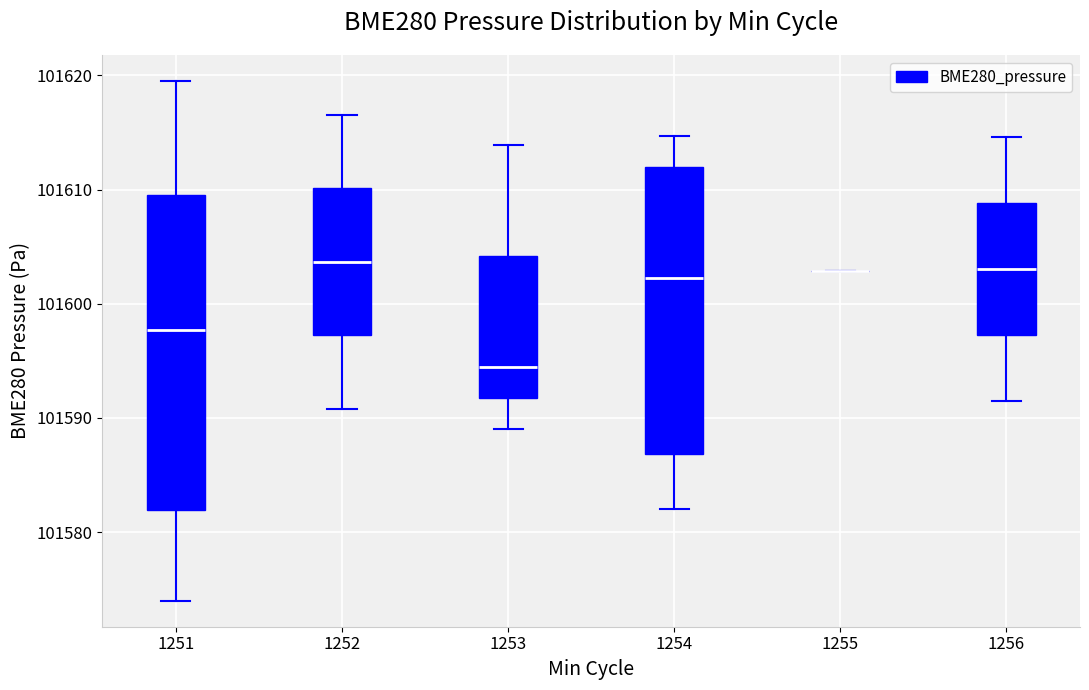

Reading left to right, transcribe this box plot: for each box, give where its median line is, the range the box spans, and where its two whiskers end, as read against the y-axis. The values are not printed on the chart, so give them approximately, as read against the axis.

1251: median 101598, box 101582 to 101610, whiskers 101574 to 101620
1252: median 101604, box 101597 to 101610, whiskers 101591 to 101617
1253: median 101594, box 101592 to 101604, whiskers 101589 to 101614
1254: median 101602, box 101587 to 101612, whiskers 101582 to 101615
1255: box collapsed to a line at 101603, whiskers 101603 to 101603
1256: median 101603, box 101597 to 101609, whiskers 101592 to 101615